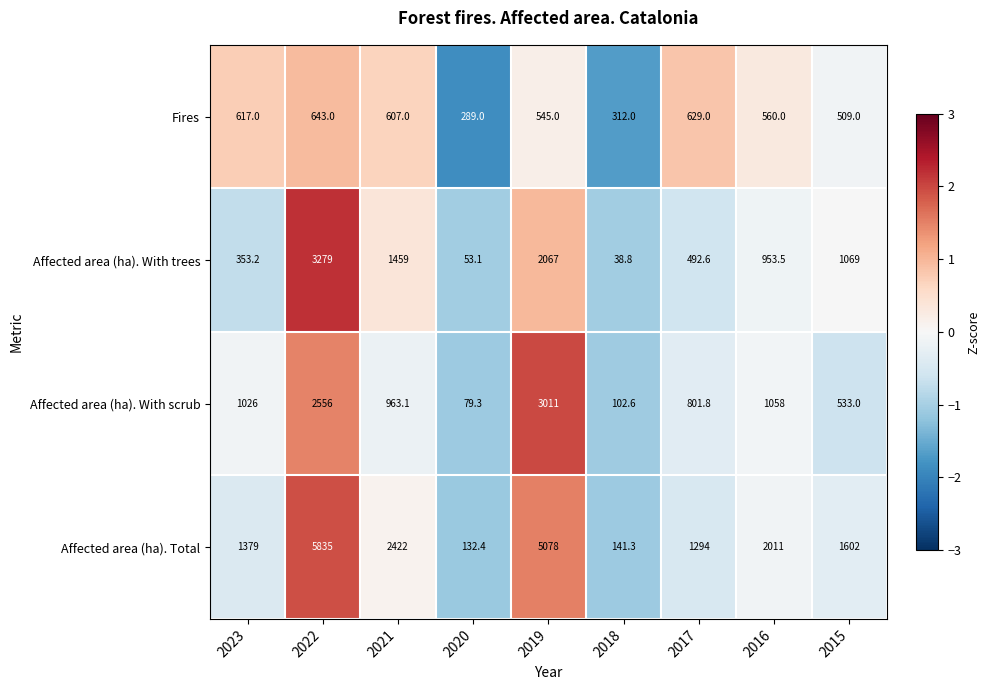

What is the minimum value shown in the chart?

38.8